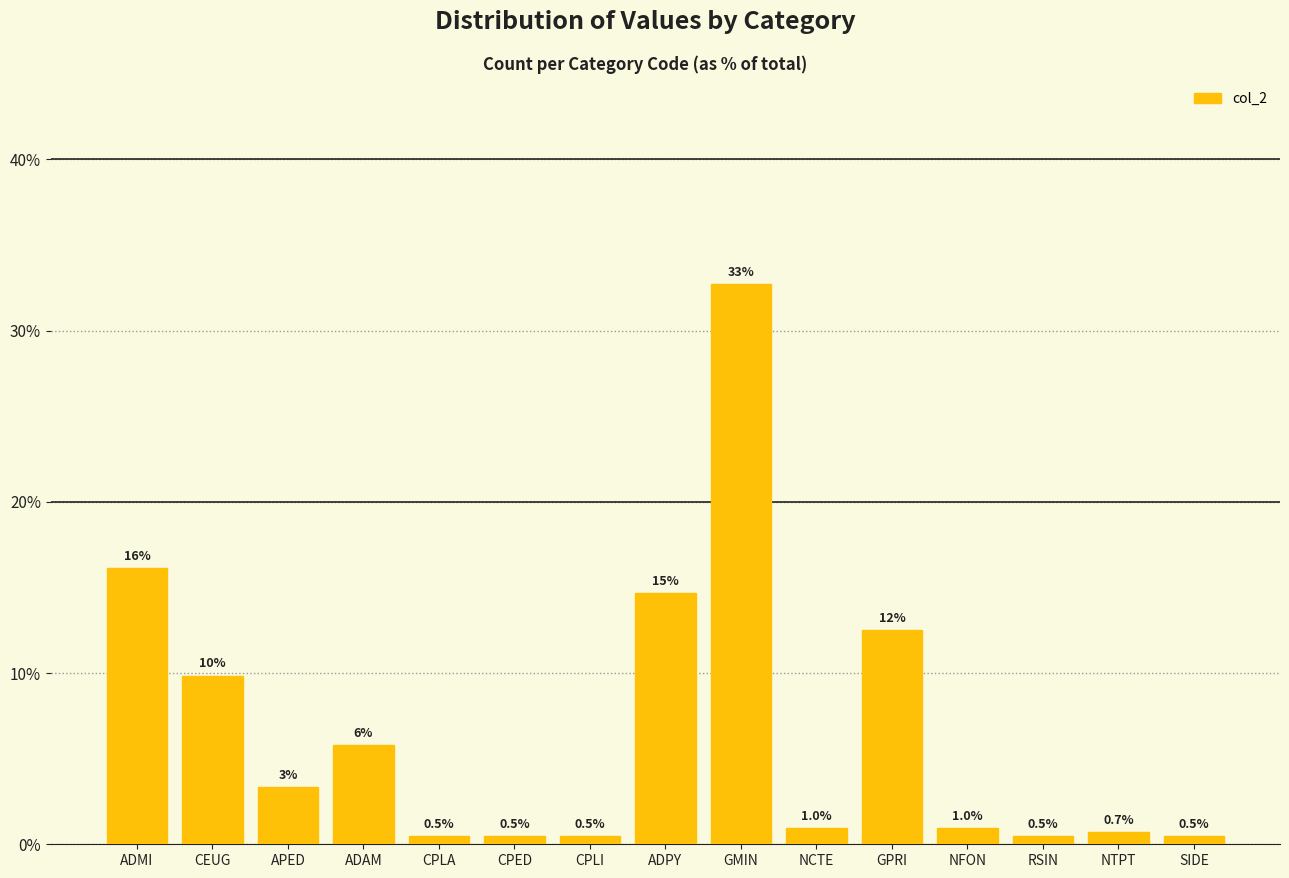

What value does the data have at GPRI?

12.5